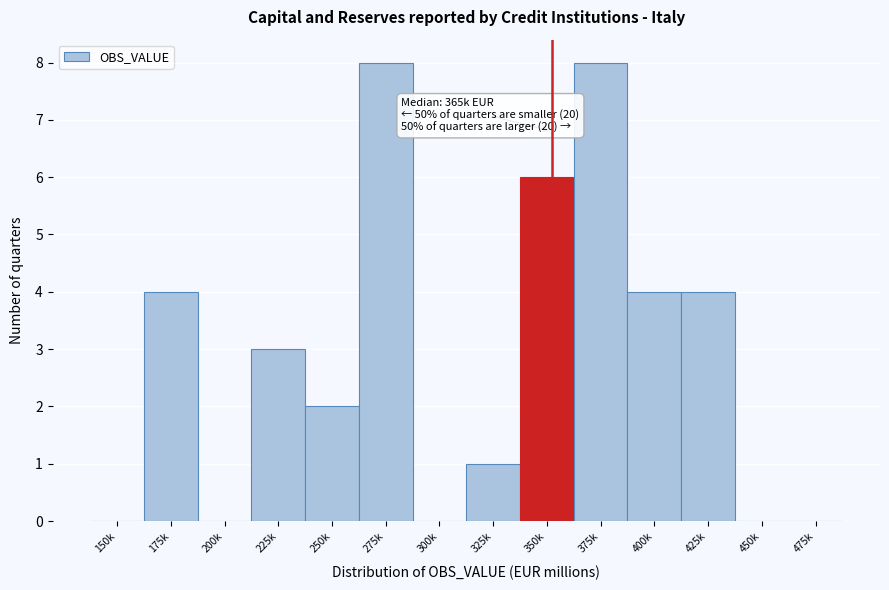

Reading left to right, transcribe all the data shown in this chart.

150k=0	175k=4	200k=0	225k=3	250k=2	275k=8	300k=0	325k=1	350k=6	375k=8	400k=4	425k=4	450k=0	475k=0